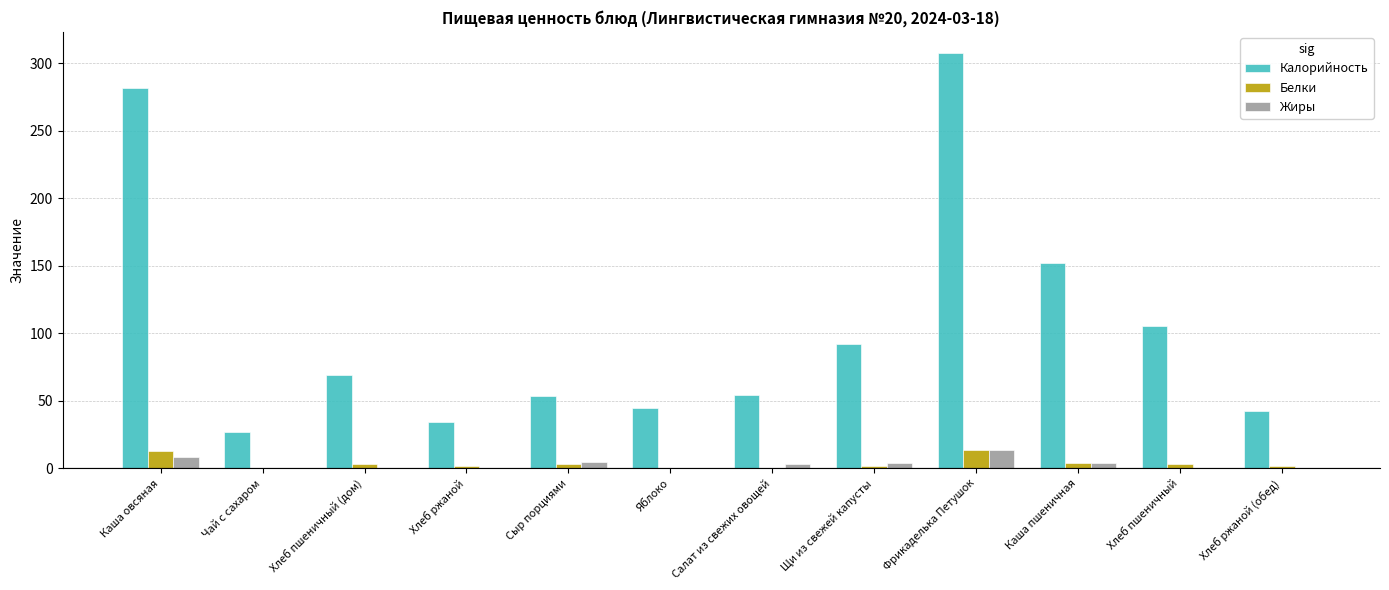

What is the total value across all series at Чай с сахаром?

27.0